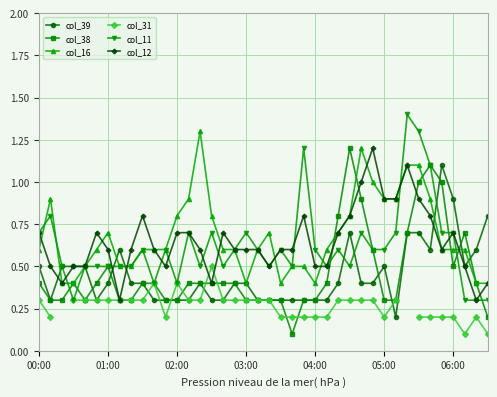

What is the lowest value of the col_12 series?

0.3